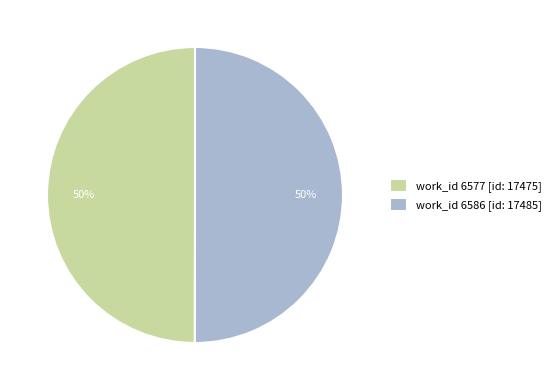

How many segments does this pie chart have?

2